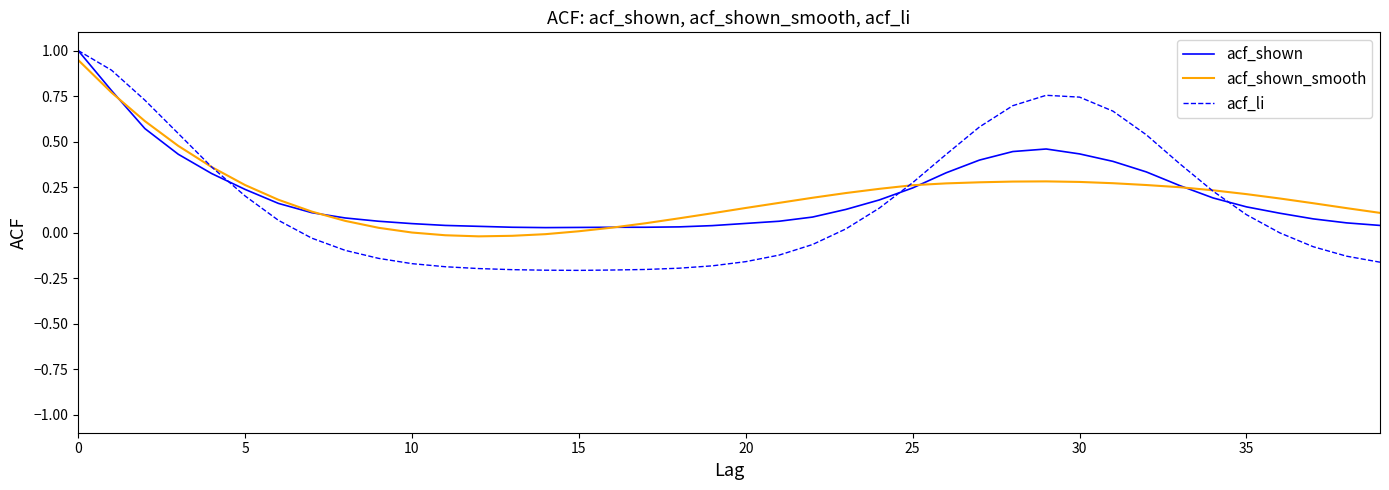

Which series has the widest spread of values?

acf_li